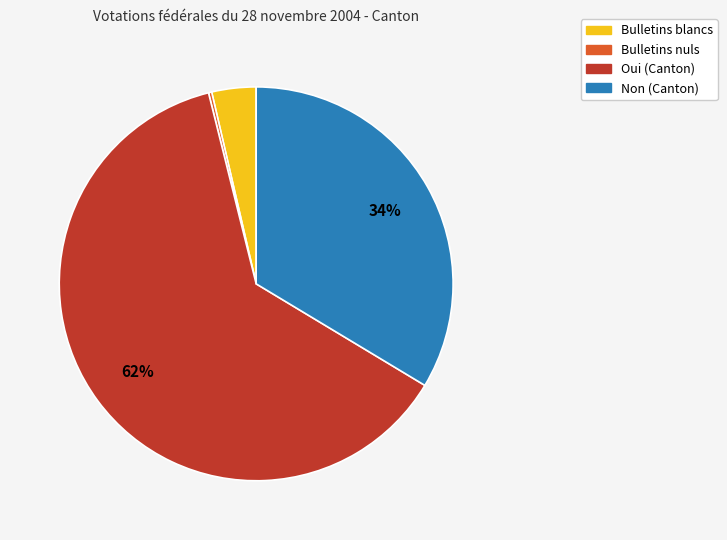

Which has a higher value, Bulletins blancs or Oui (Canton)?

Oui (Canton)